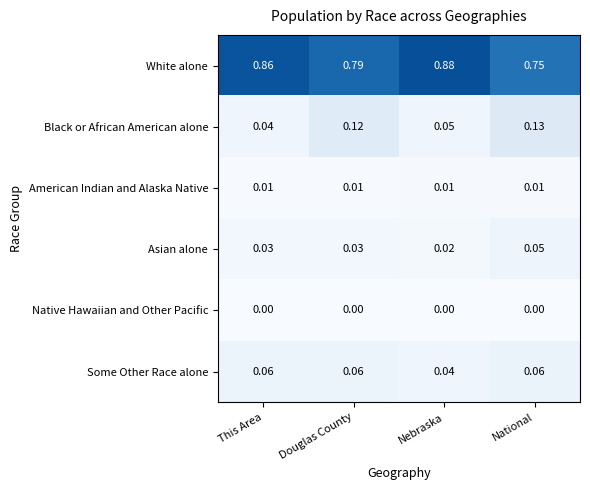

Which category has the lowest value in the Some Other Race alone series?

Nebraska